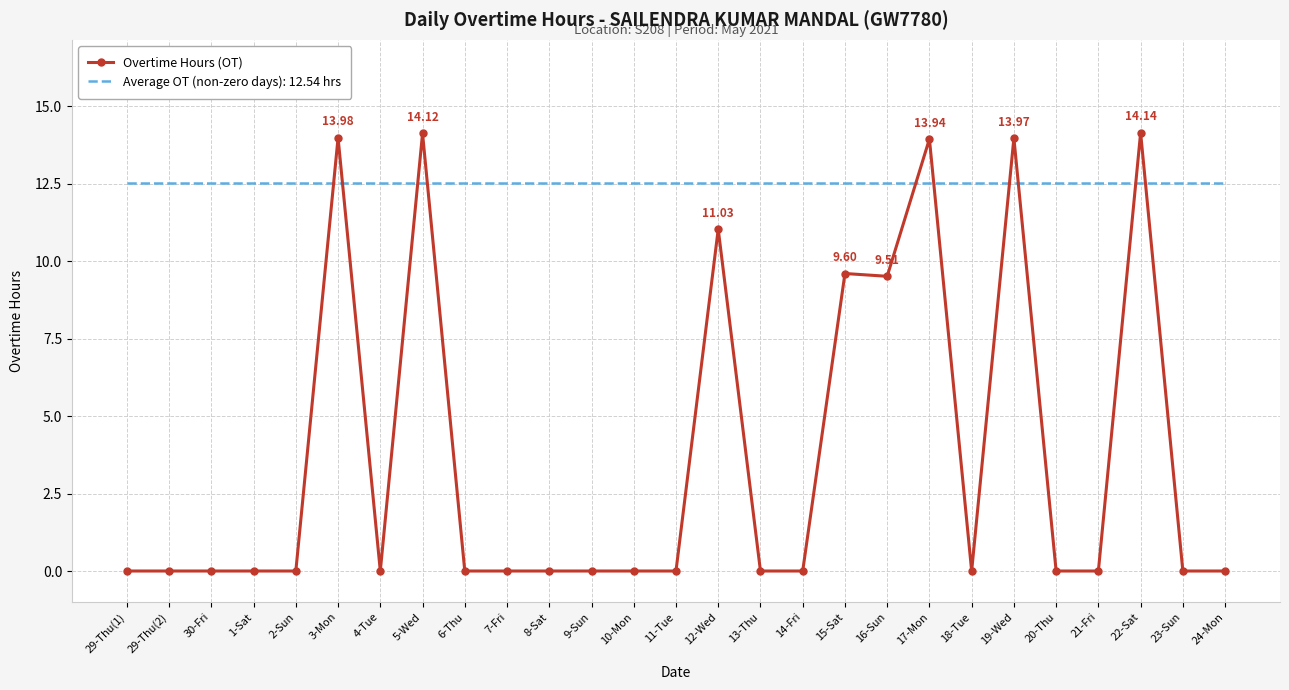

Rank the series at 21-Fri from highest to lowest value.

Average OT (non-zero days): 12.54 hrs, Overtime Hours (OT)